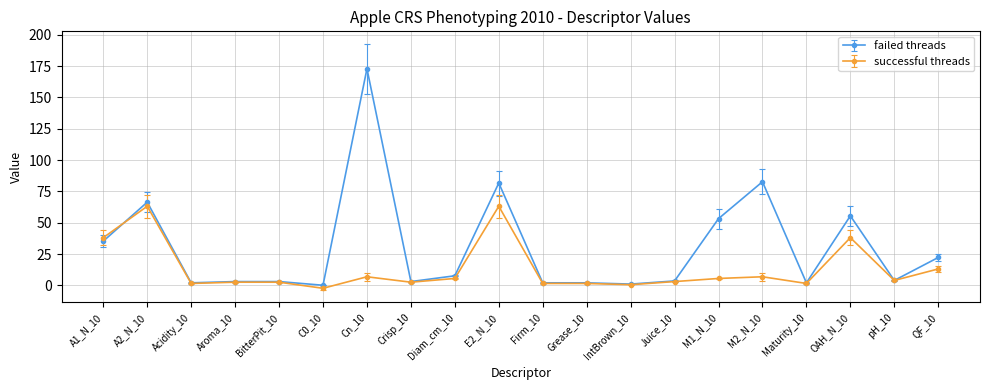

List the series in order of their peak value, lowest first.

successful threads, failed threads